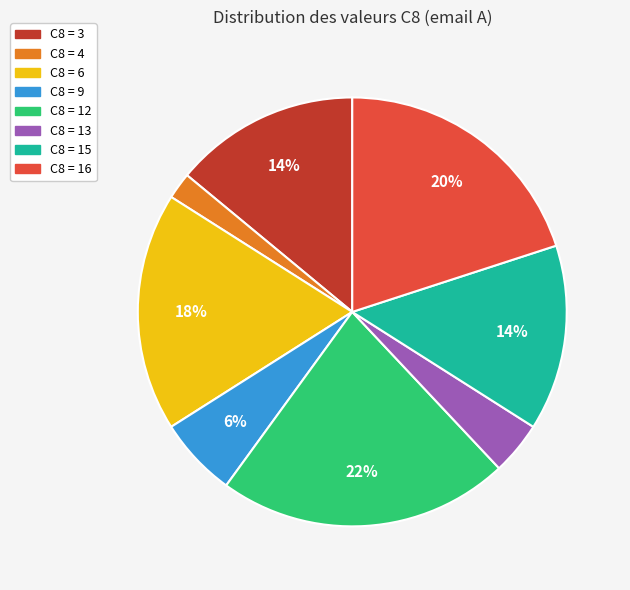

Is there any slice that represents more than half of the pie?

No